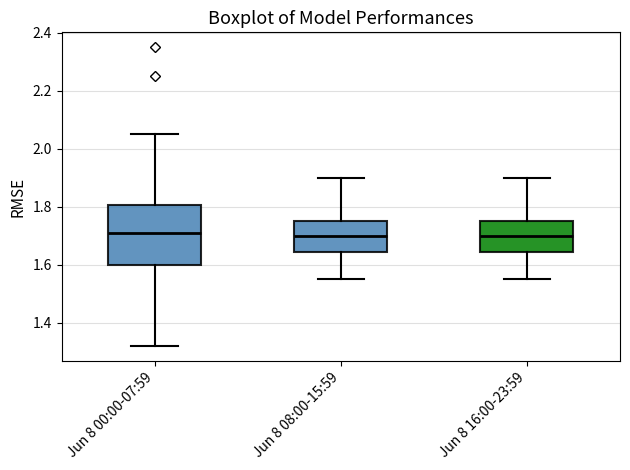

Reading left to right, read every box against the y-axis: the position of its median line, the range the box covers, and the ends of its whiskers. The values are not printed on the chart, so give them approximately, as read against the axis.

Jun 8 00:00-07:59: median 1.72, box 1.60 to 1.80, whiskers 1.32 to 2.06
Jun 8 08:00-15:59: median 1.70, box 1.64 to 1.76, whiskers 1.56 to 1.90
Jun 8 16:00-23:59: median 1.70, box 1.64 to 1.76, whiskers 1.56 to 1.90